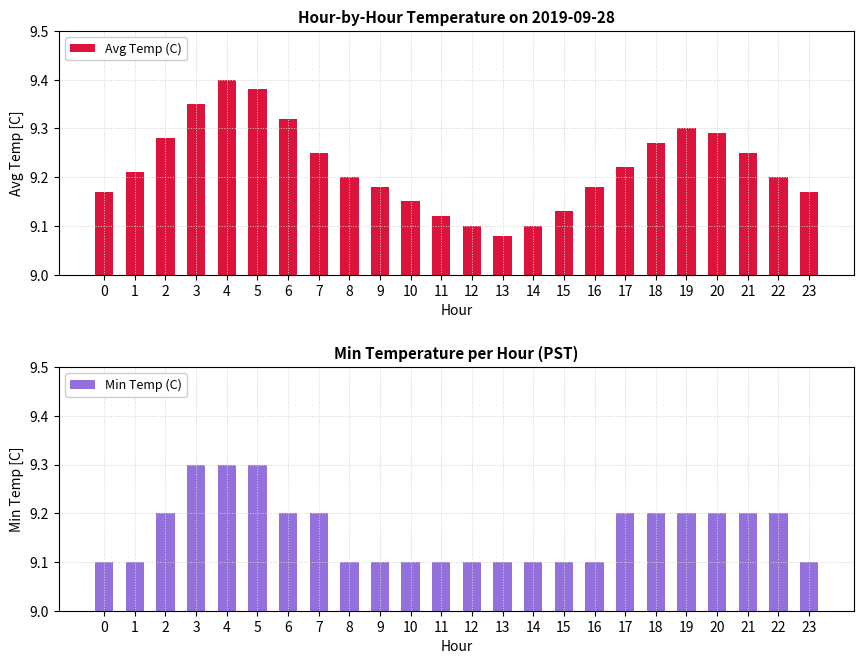

At 3, list the series in order from smallest to largest.

Min Temp (C), Avg Temp (C)